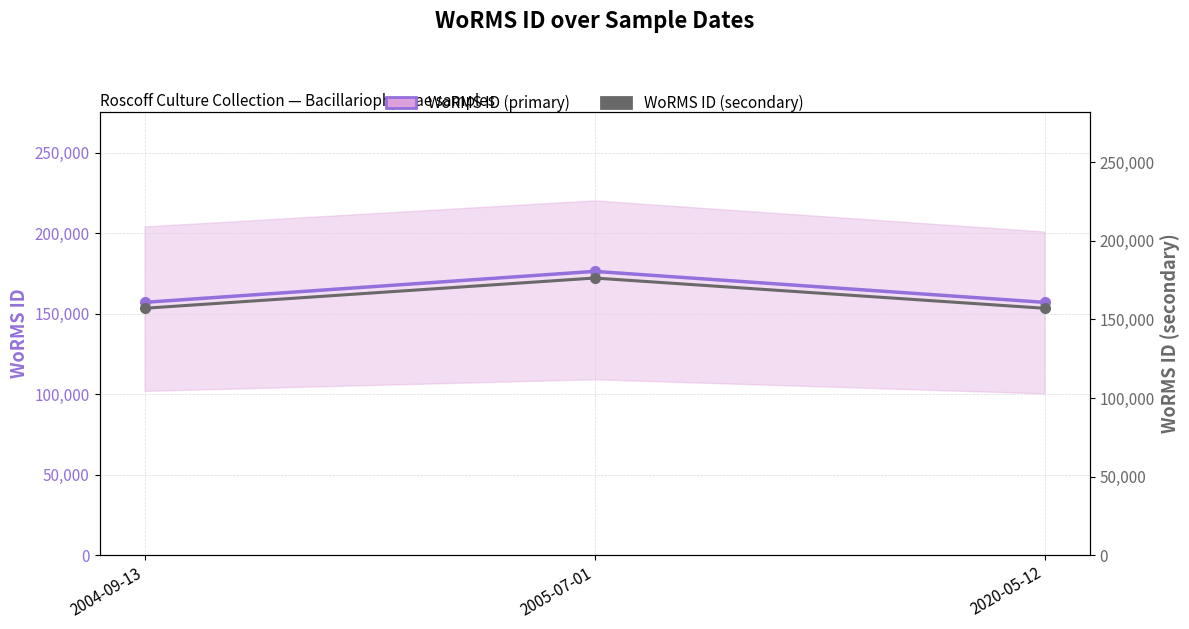

Between 2020-05-12 and 2005-07-01, which is larger?

2005-07-01